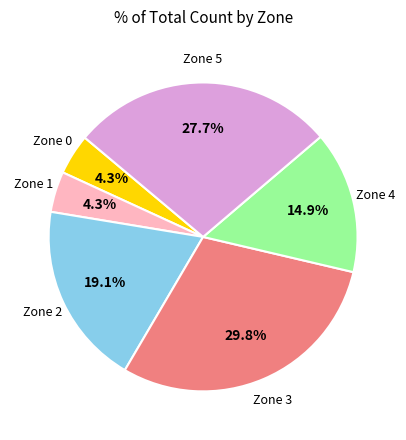

Is there any slice that represents more than half of the pie?

No